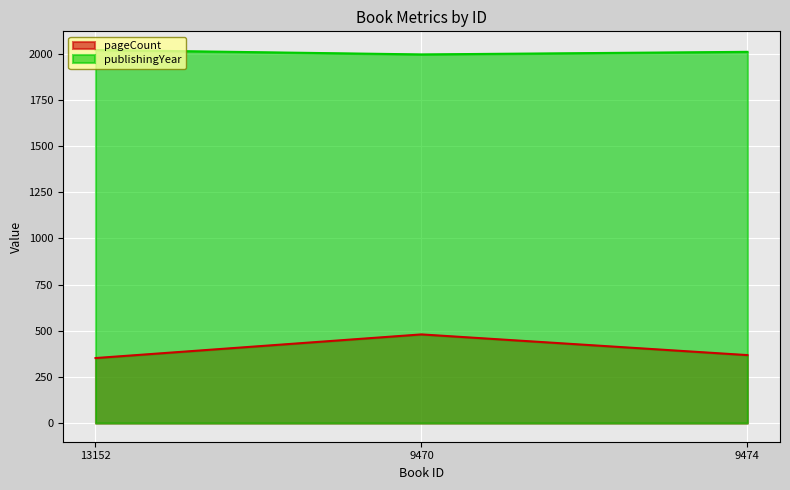

How many lines are shown in the chart?

2